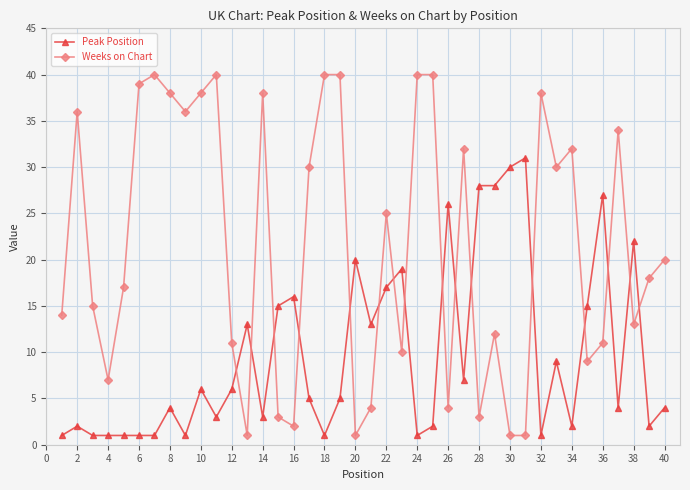

What is the average value of the Peak Position series?

10